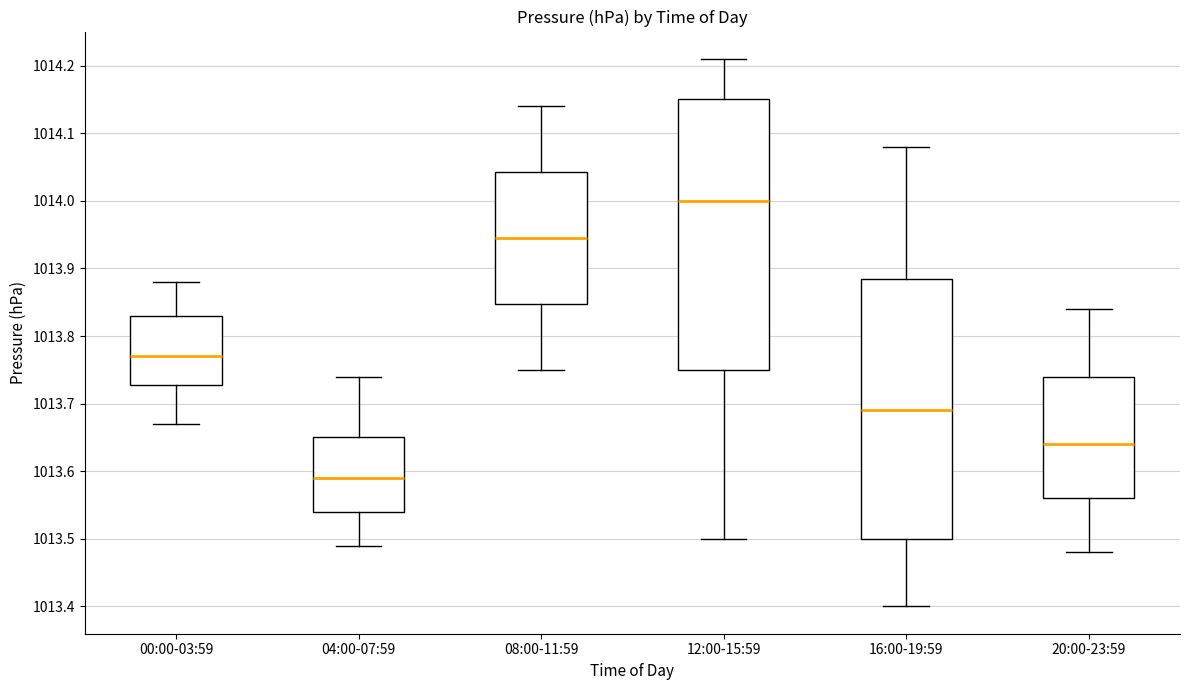

Reading left to right, read every box against the y-axis: the position of its median line, the range the box covers, and the ends of its whiskers. The values are not printed on the chart, so give them approximately, as read against the axis.

00:00-03:59: median 1013.77, box 1013.73 to 1013.83, whiskers 1013.67 to 1013.88
04:00-07:59: median 1013.59, box 1013.54 to 1013.65, whiskers 1013.49 to 1013.74
08:00-11:59: median 1013.95, box 1013.85 to 1014.04, whiskers 1013.75 to 1014.14
12:00-15:59: median 1014.00, box 1013.75 to 1014.15, whiskers 1013.50 to 1014.21
16:00-19:59: median 1013.69, box 1013.50 to 1013.89, whiskers 1013.40 to 1014.08
20:00-23:59: median 1013.64, box 1013.56 to 1013.74, whiskers 1013.48 to 1013.84